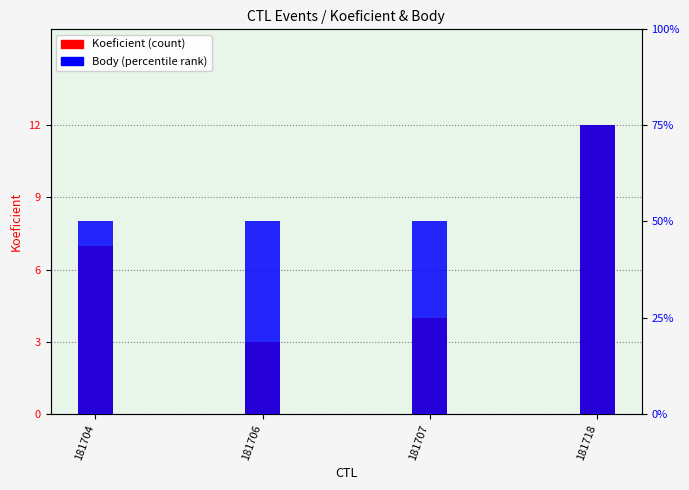

Reading right to left, extract all data points from this chart.

Koeficient: 12	4	3	7
Body: 3	2	2	2